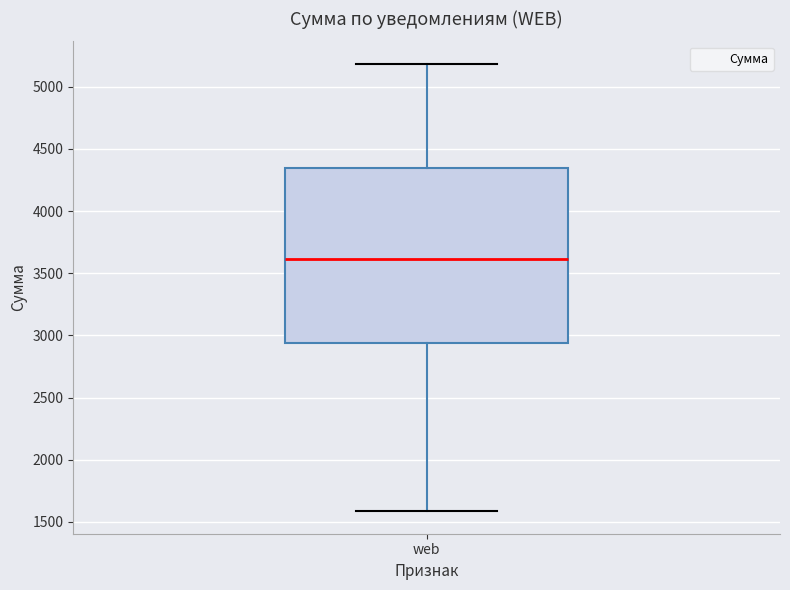

Transcribe this box plot: give where the median line is, the range the box spans, and where the two whiskers end, as read against the y-axis. The values are not printed on the chart, so give them approximately, as read against the axis.

median 3600, box 2950 to 4350, whiskers 1600 to 5200